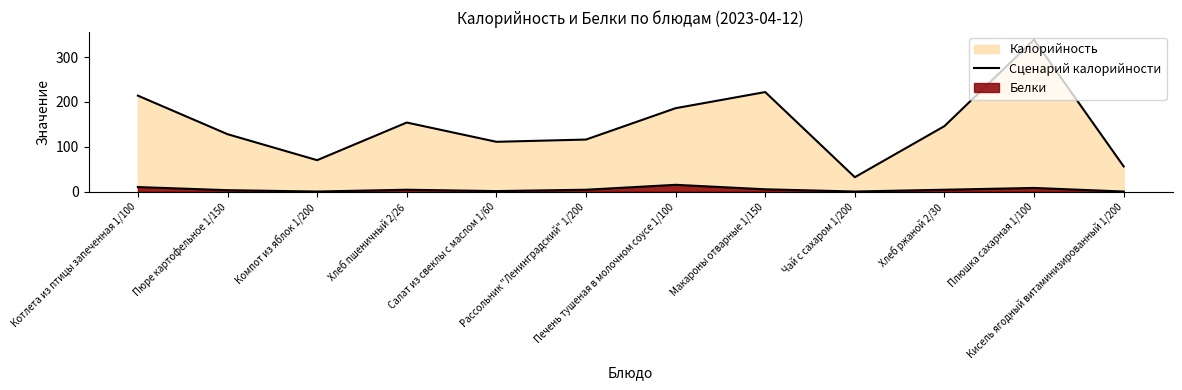

Does the chart have visible grid lines?

No